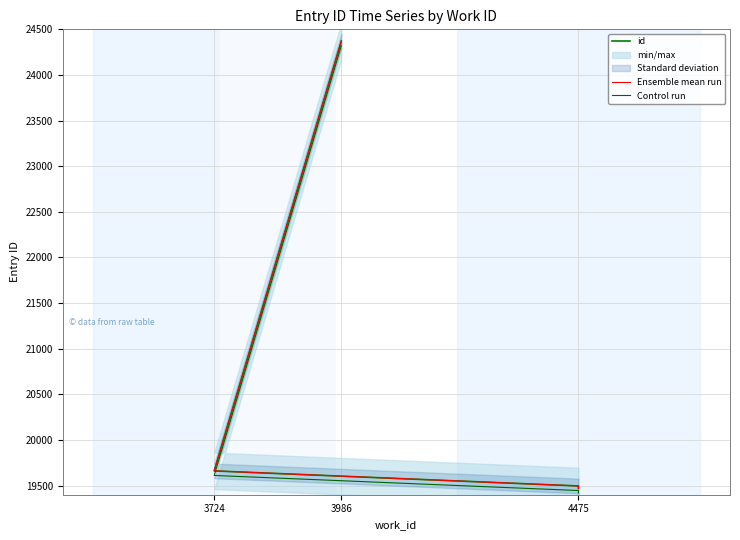

True or false: Ensemble mean run and Control run intersect in this chart.

False